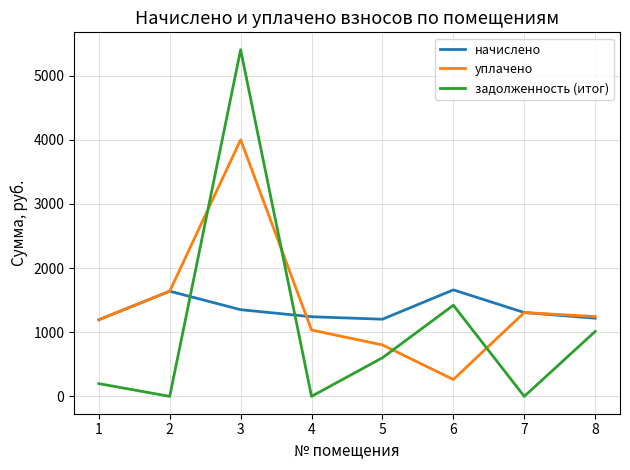

How many lines are shown in the chart?

3